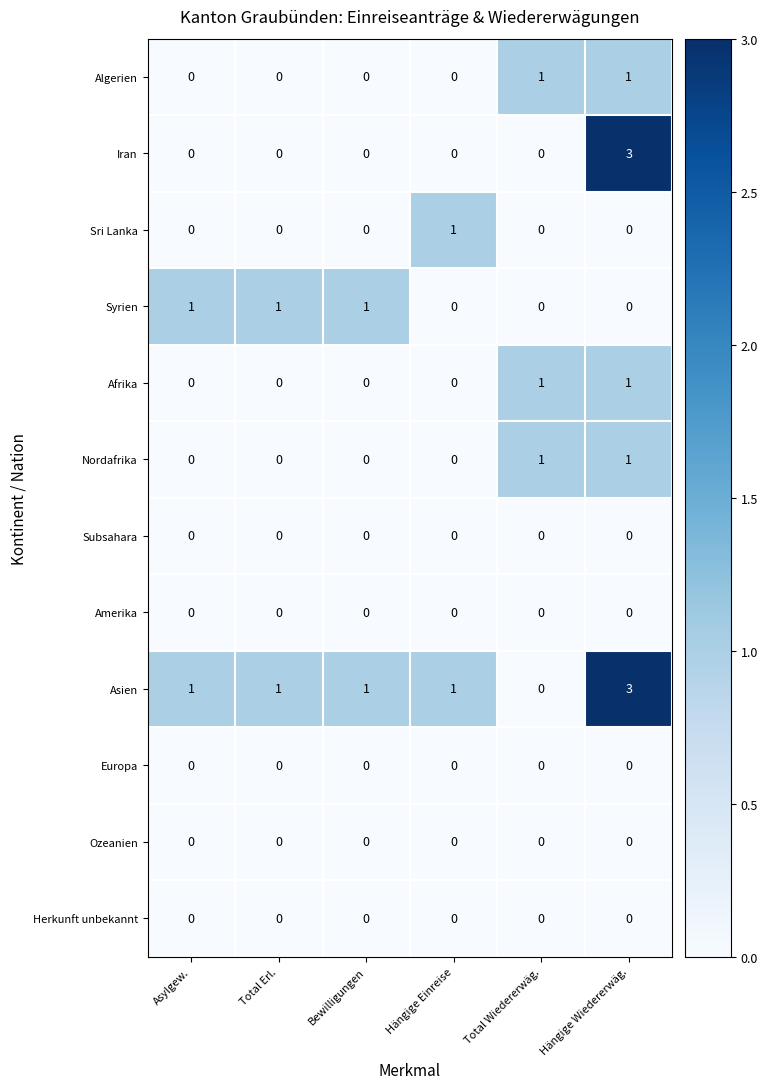

Count the Afrika values in the range 0 to 1.

6